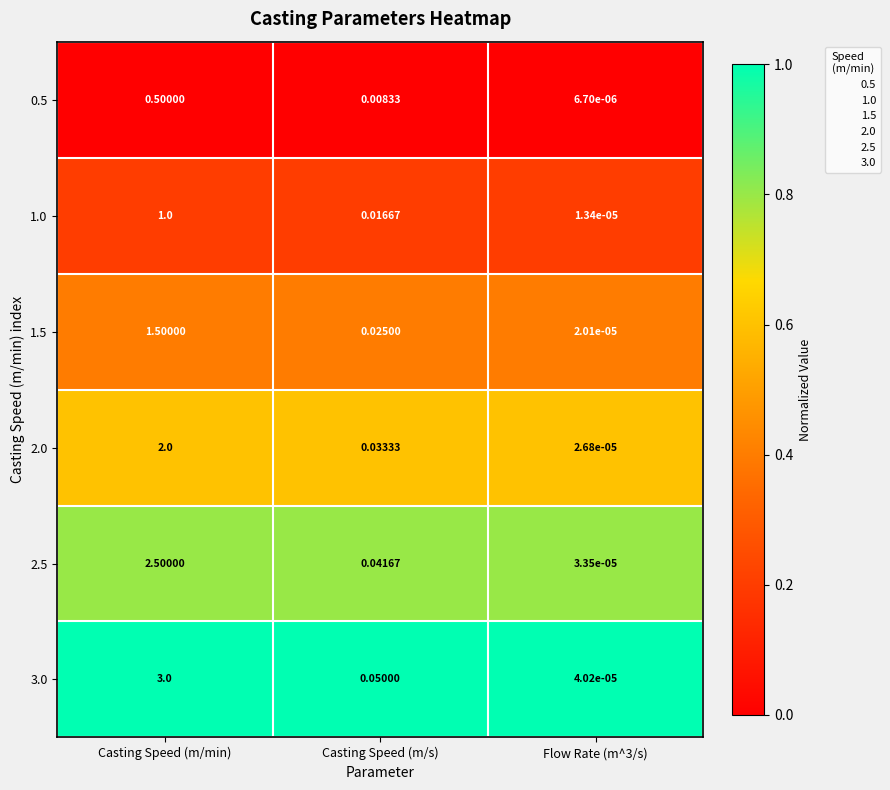

Which category has the highest value in the 2.5 series?

Casting Speed (m/min)